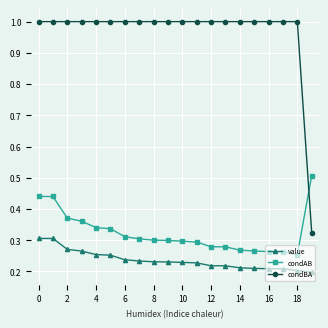

Which series ends up on top after the final intersection of condAB and condBA?

condAB